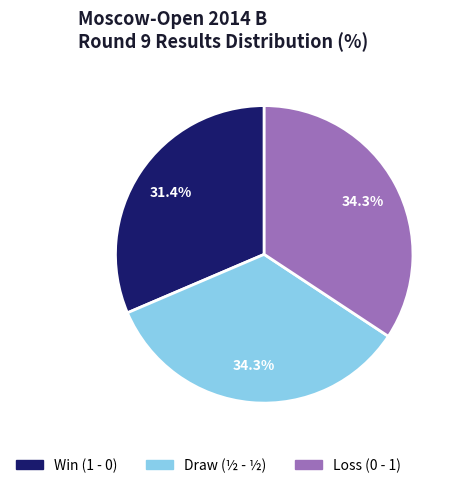

Count the number of slices in the pie.

3